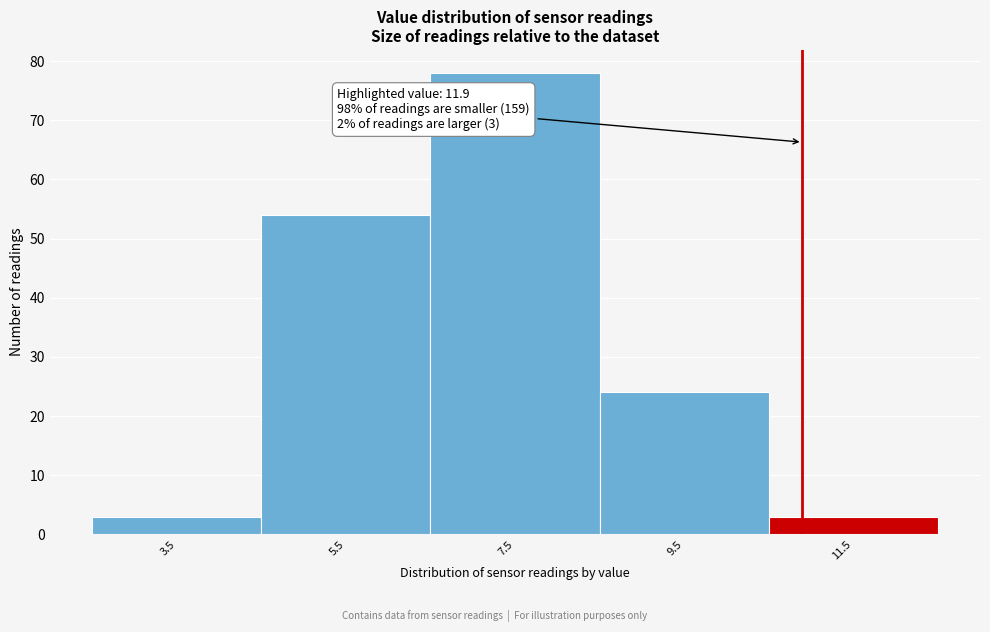

Reading left to right, extract all data points from this chart.

3.5=3	5.5=54	7.5=78	9.5=24	11.5=3